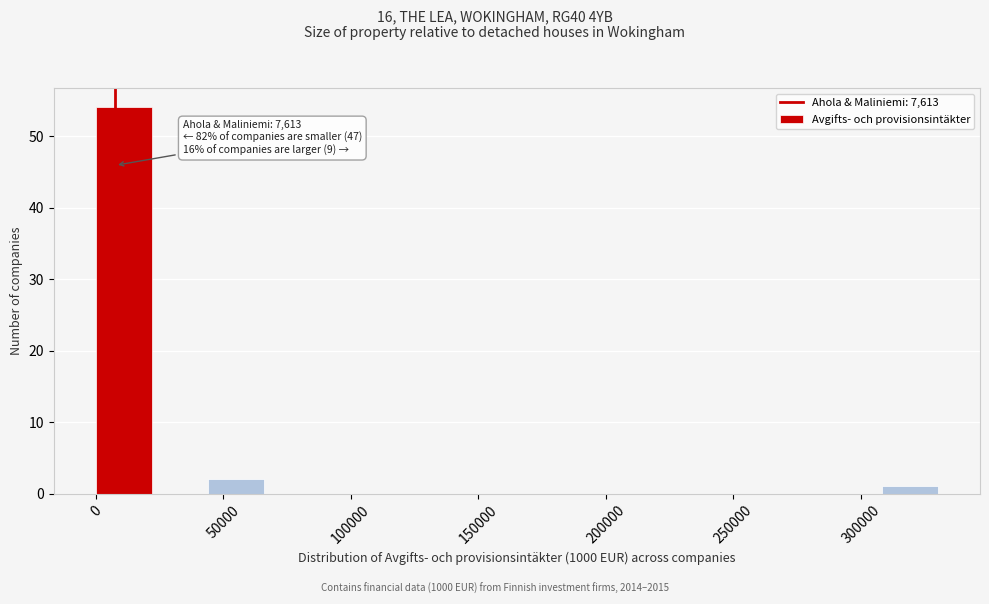

Which range on the x-axis has the tallest bar?

0 to 20000